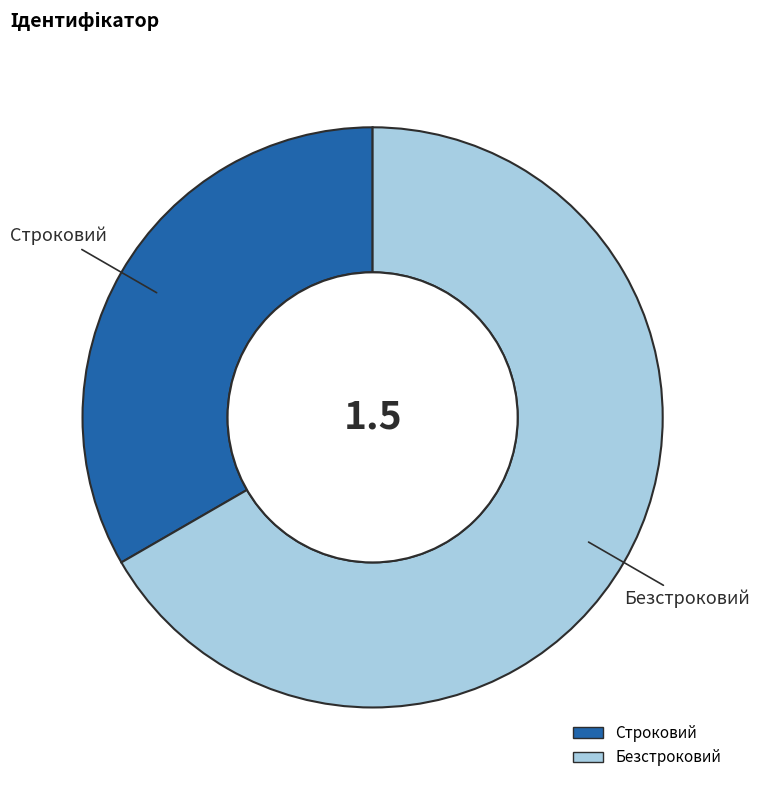

Approximately how many times larger is the value at Строковий compared to Безстроковий?

0.5